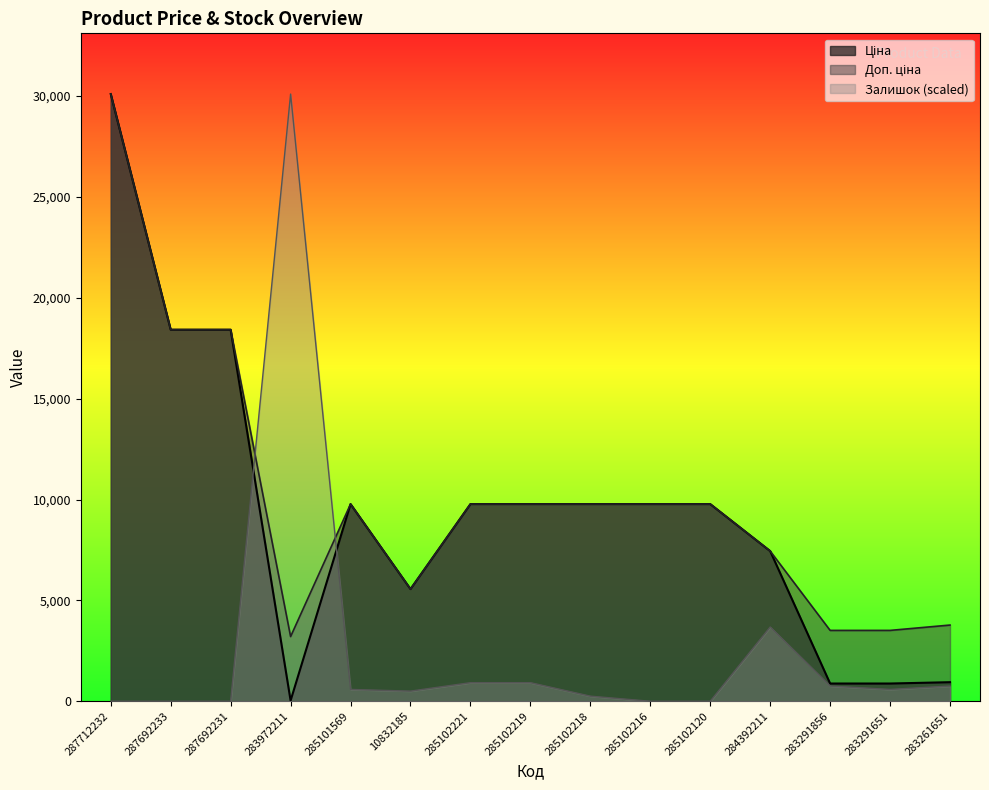

How many data points in Залишок are above 585?

8